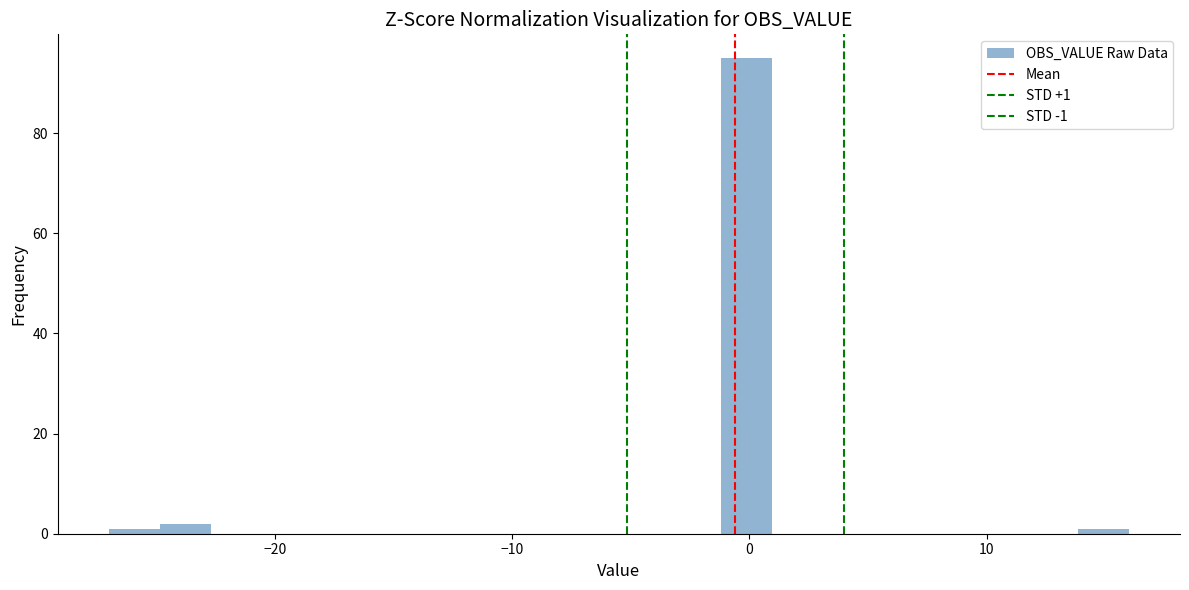

Read against the x-axis, roughly where is the centre of the tallest bar?

0